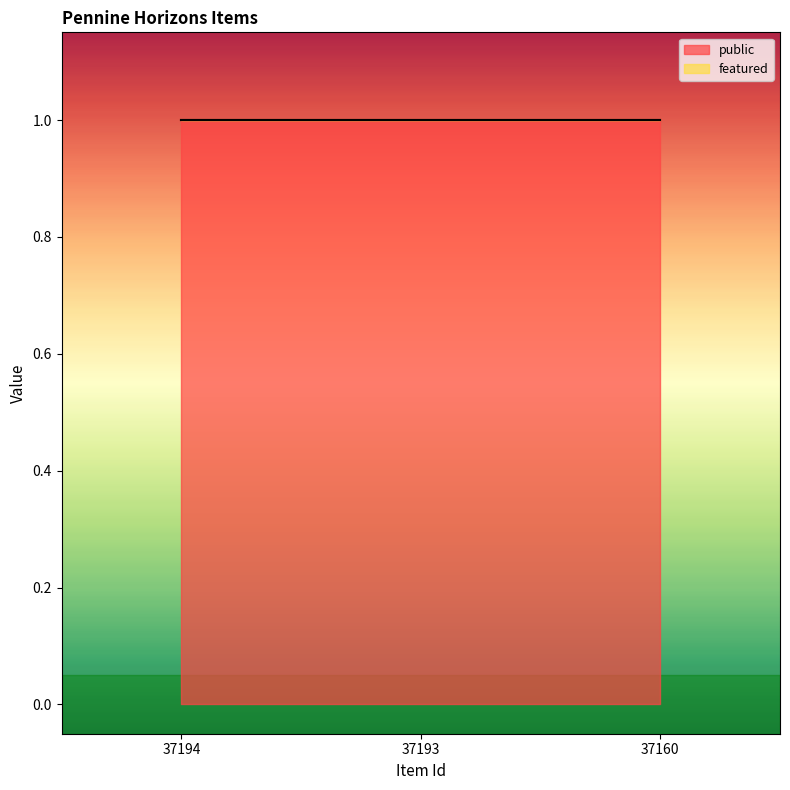

Rank the series at 37194 from lowest to highest value.

featured, public